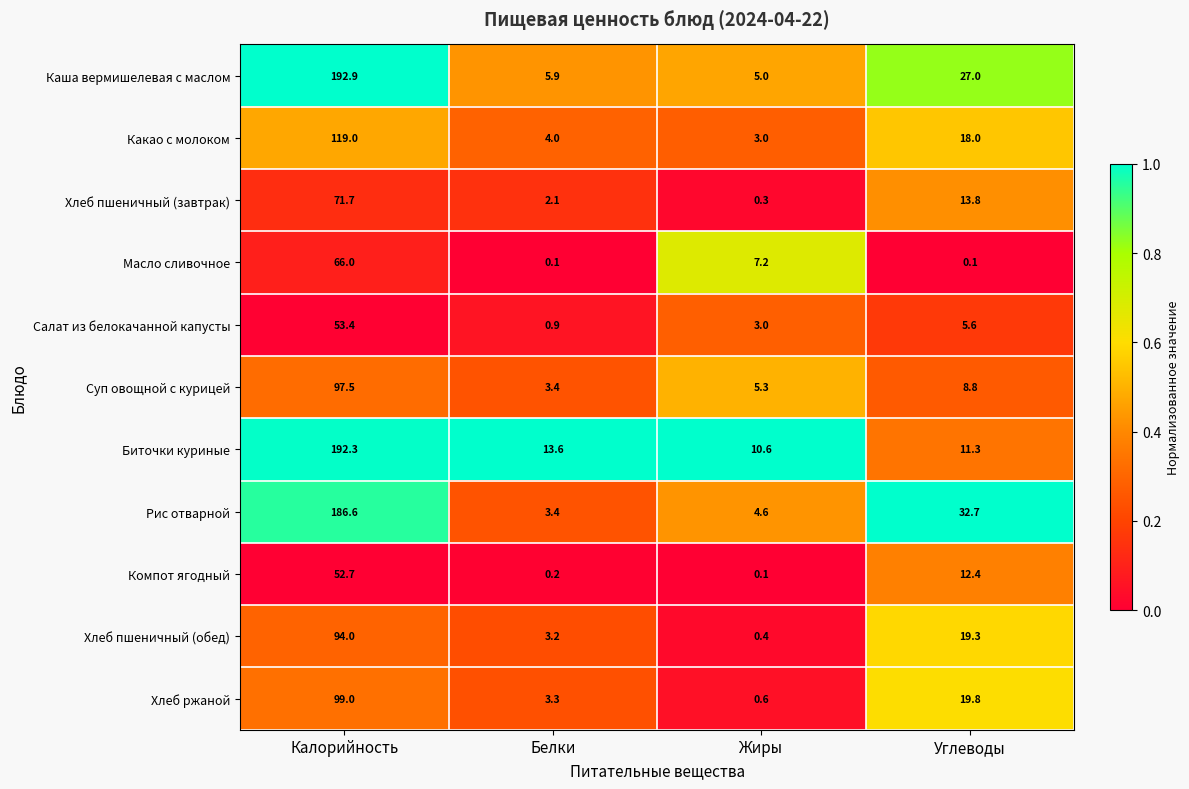

What is the difference between the maximum and minimum values in the Каша вермишелевая с маслом series?

187.9